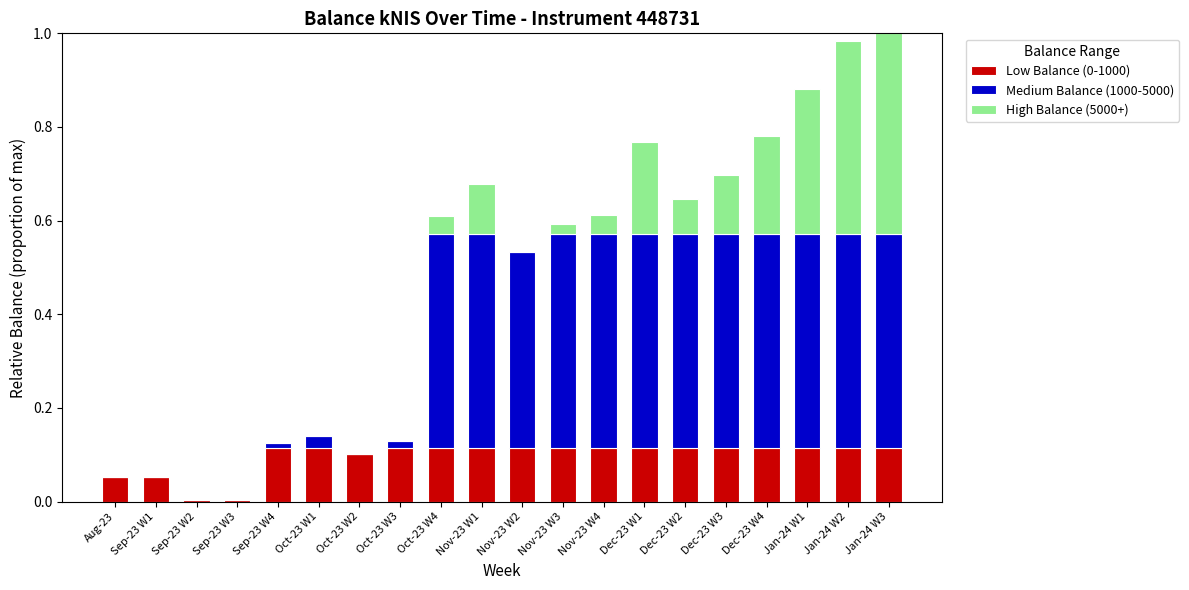

True or false: Low Balance (0-1000) has a value of 0.0 at Oct-23 W1.

False